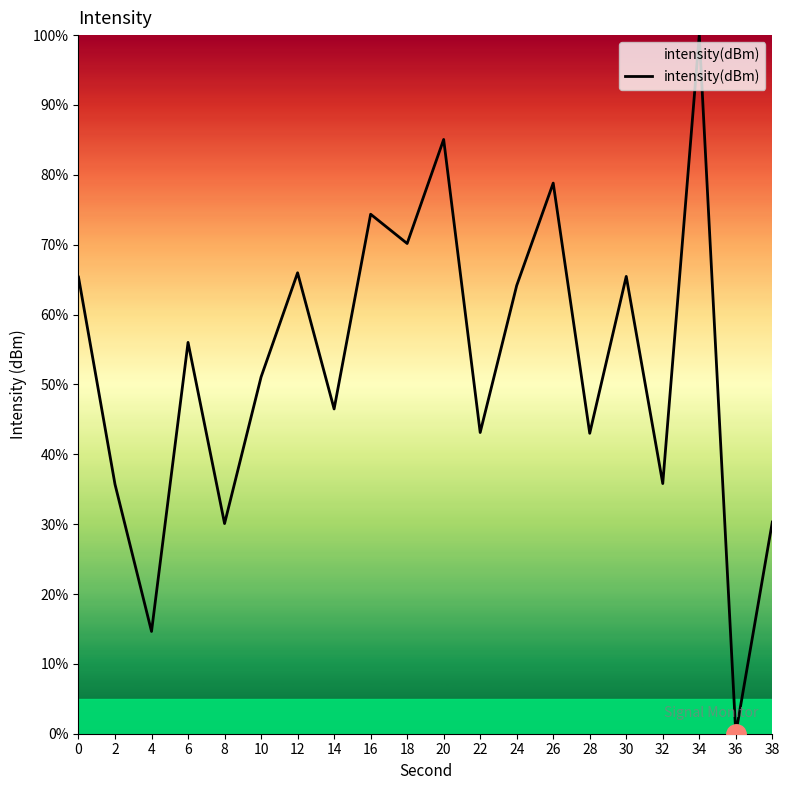

Is it true that the value at 14 is 72.9?

False